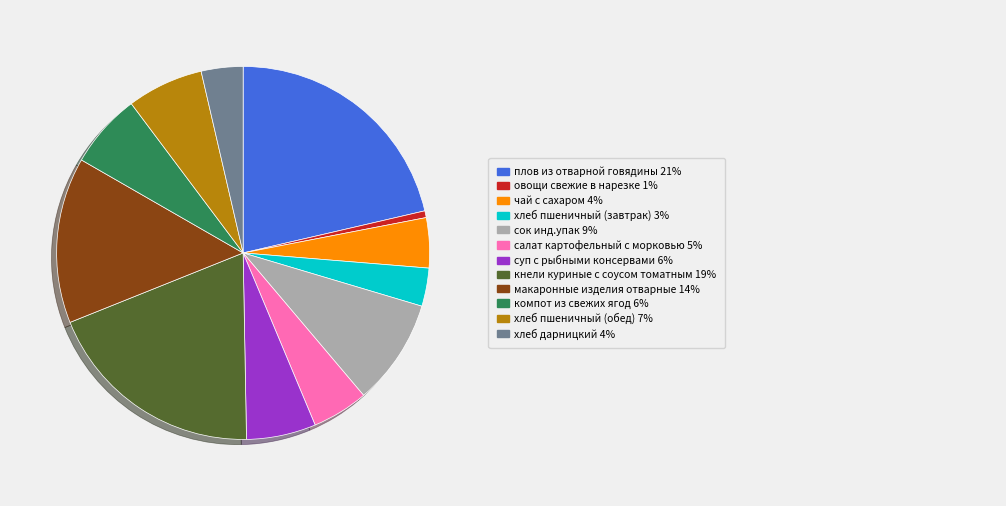

Is there a majority slice in this chart?

No